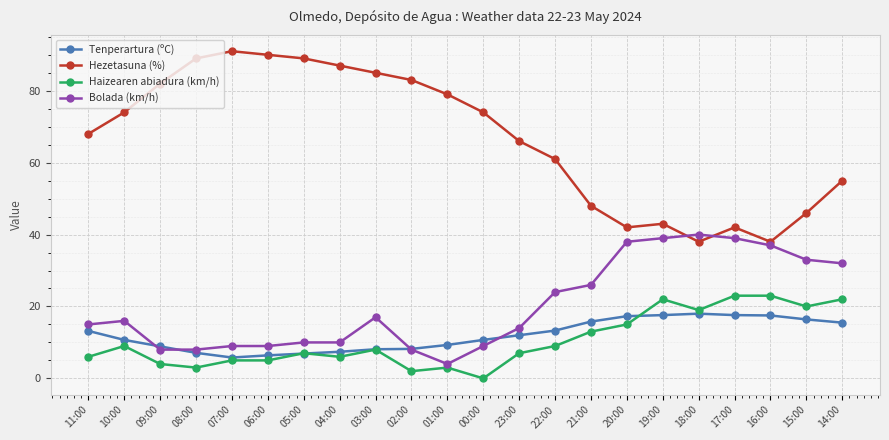

What is the highest value of the Hezetasuna (%) series?

91.0